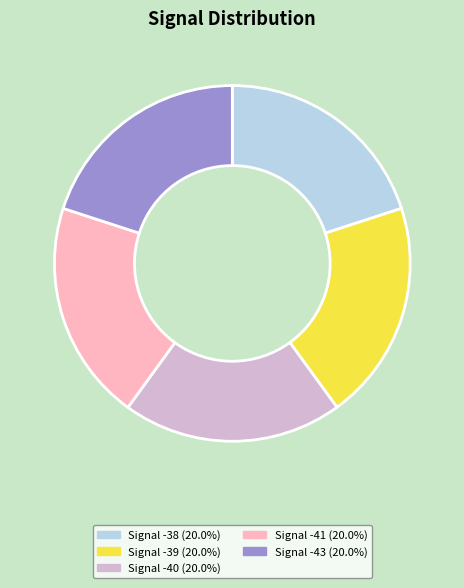

Approximately how many times larger is the value at Signal -39 (20.0%) compared to Signal -40 (20.0%)?

1.0